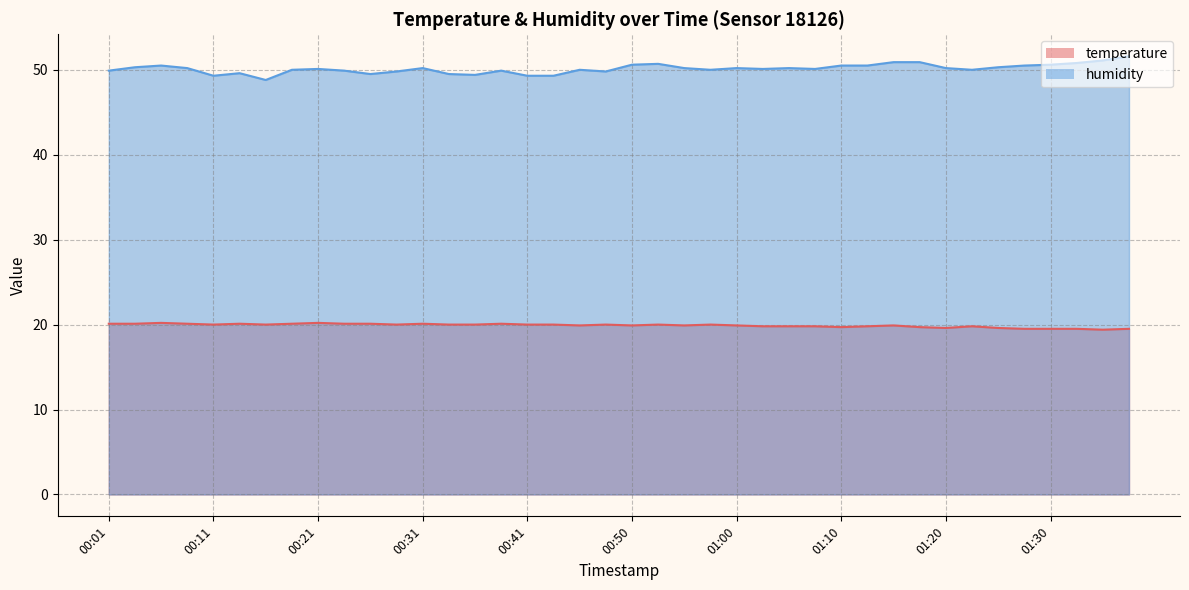

How many lines are shown in the chart?

2